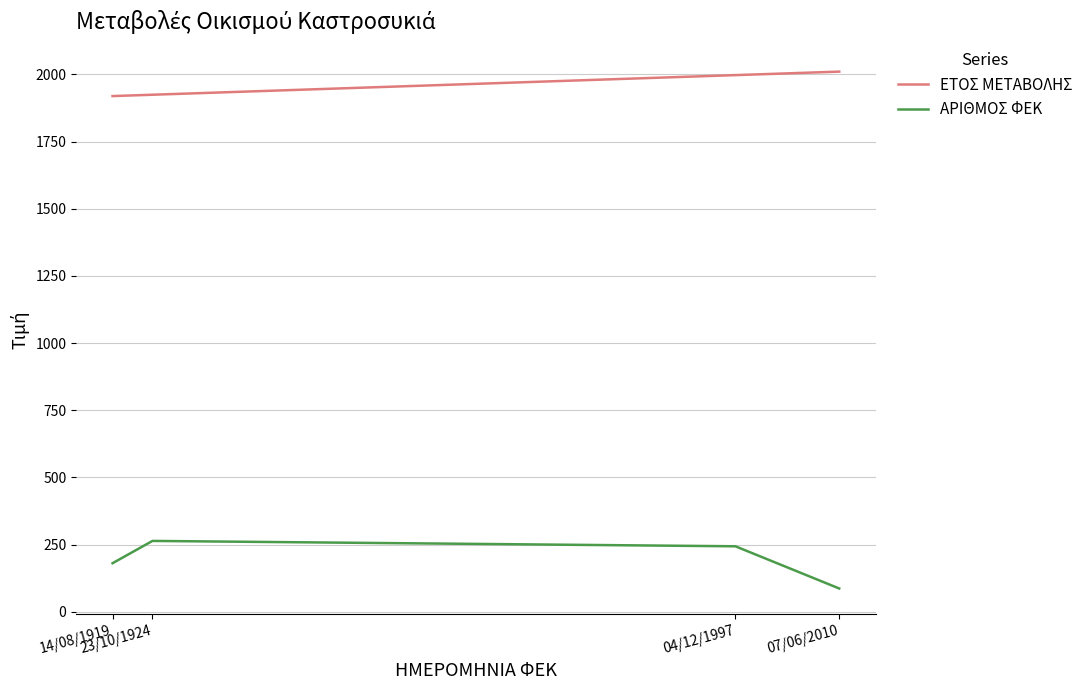

How many categories are shown in the chart?

4